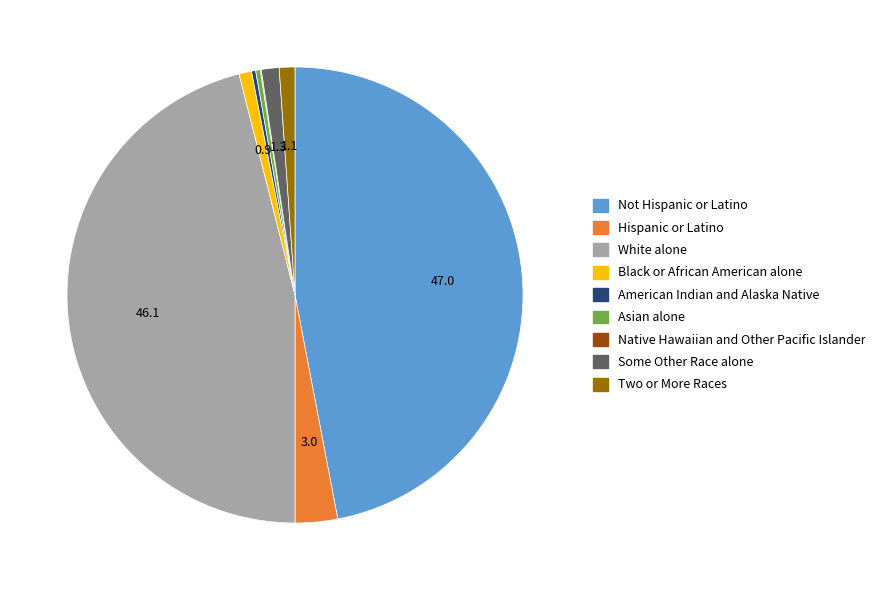

Is it true that Asian alone is 10% of the pie?

False